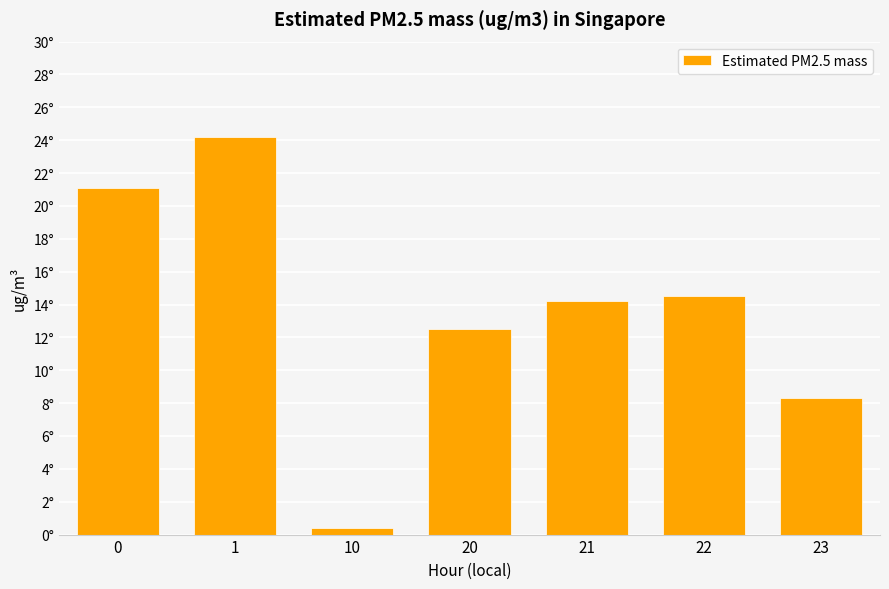

Which has a higher value, 22 or 1?

1